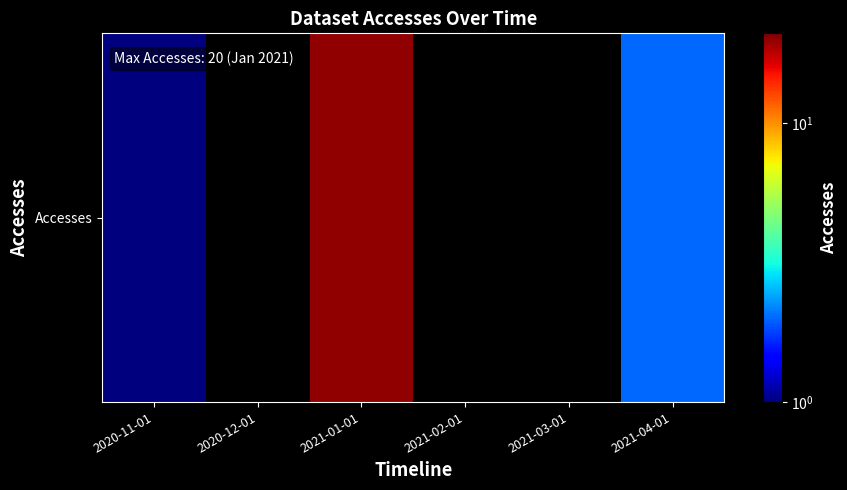

Approximately how many times larger is the value at 2020-11-01 compared to 2021-04-01?

0.5